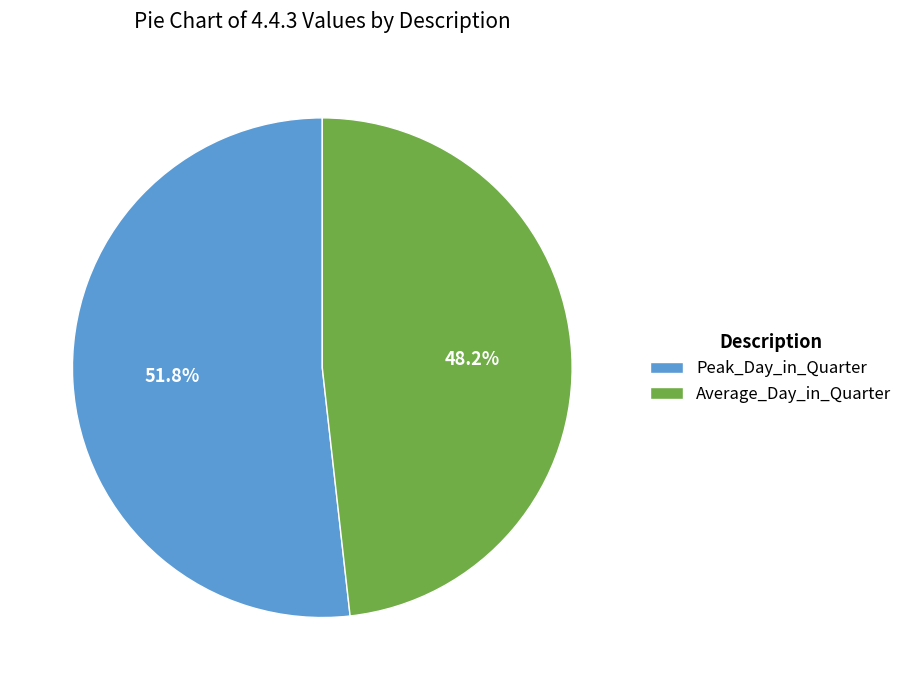

True or false: Average_Day_in_Quarter accounts for 48% of the total.

True